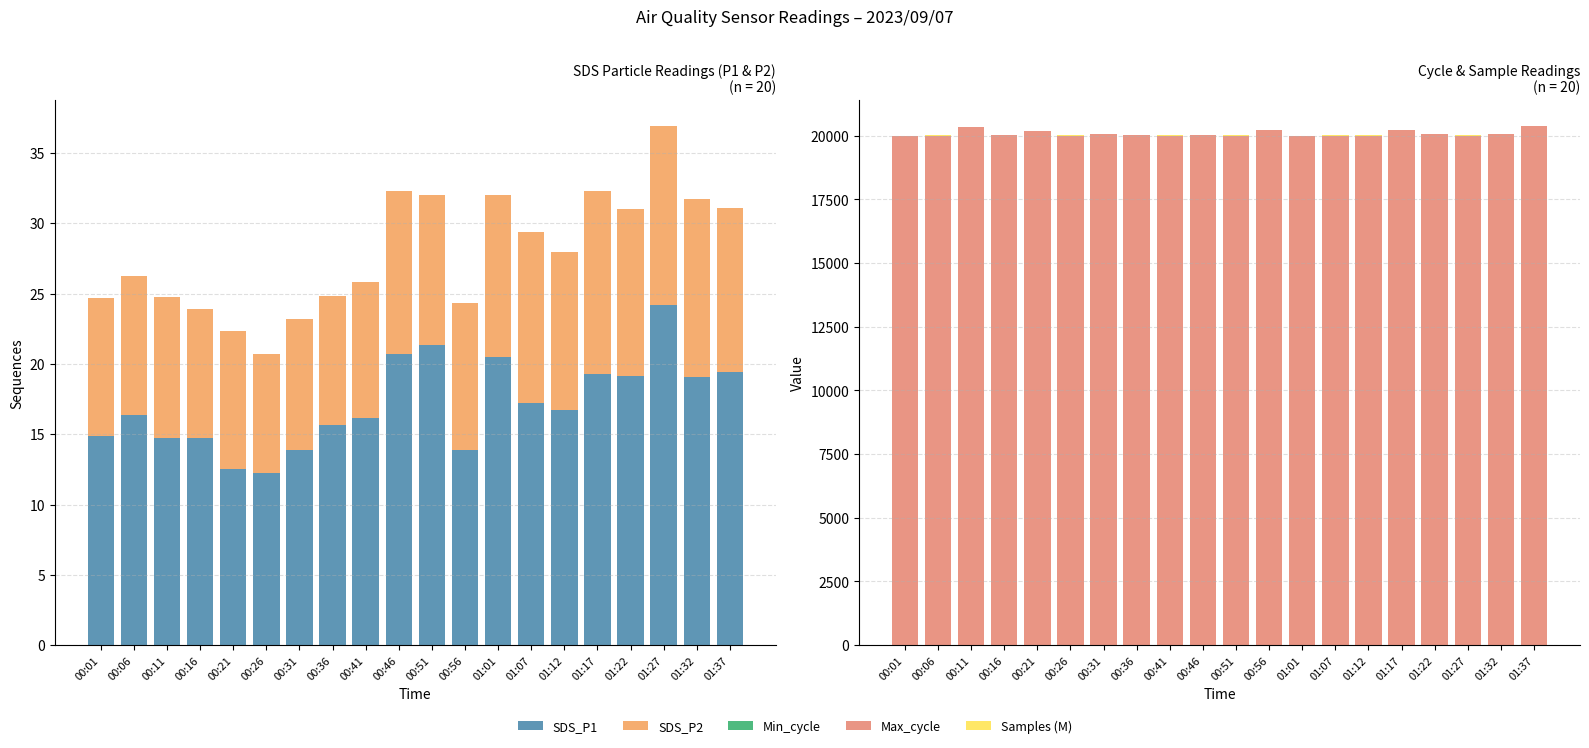

True or false: SDS_P2 has a value of 9.6 at 00:41.

True